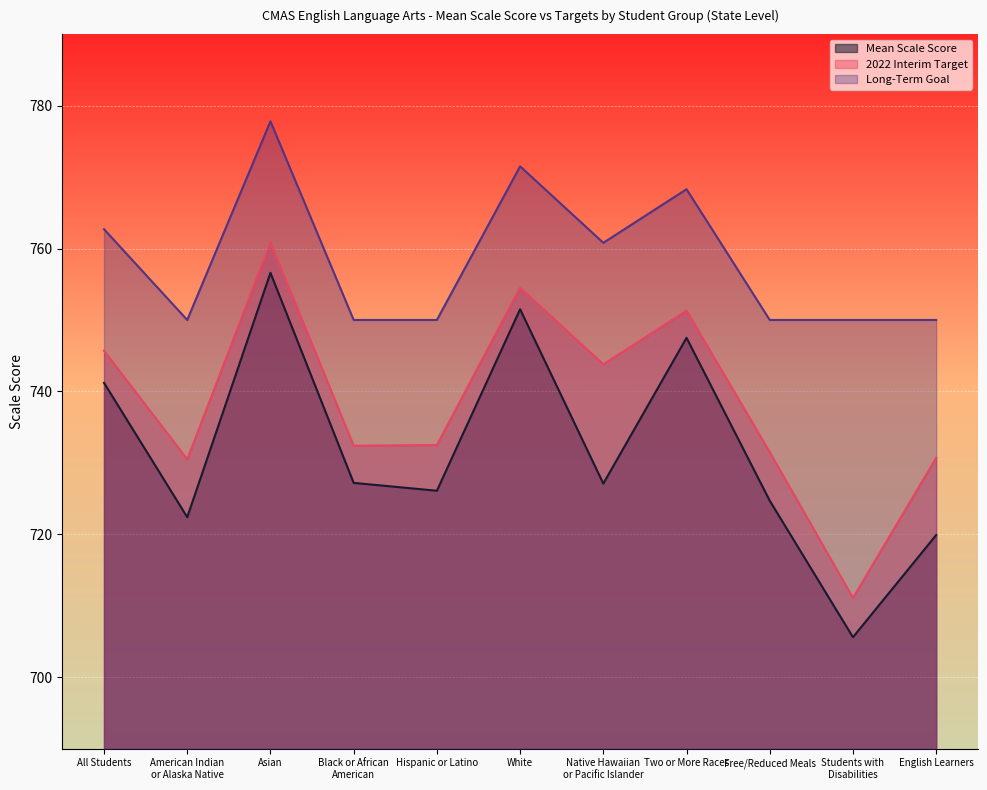

Reading left to right, what are all the values shown in this chart?

Mean Scale Score: 741.2	722.4	756.6	727.2	726.1	751.5	727.1	747.5	724.7	705.6	719.9
2022 Interim Target: 745.7	730.5	760.8	732.4	732.5	754.5	743.8	751.3	731.5	711.1	730.7
Long-Term Goal: 762.7	750.0	777.8	750.0	750.0	771.5	760.8	768.3	750.0	750.0	750.0